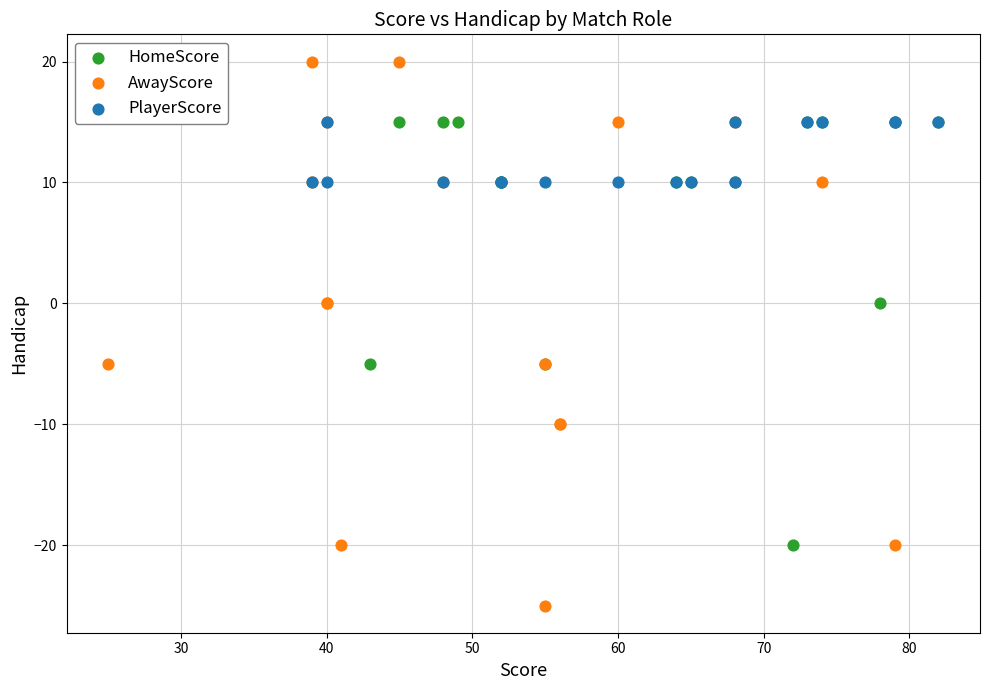

Which series reaches the maximum Y coordinate?

AwayScore